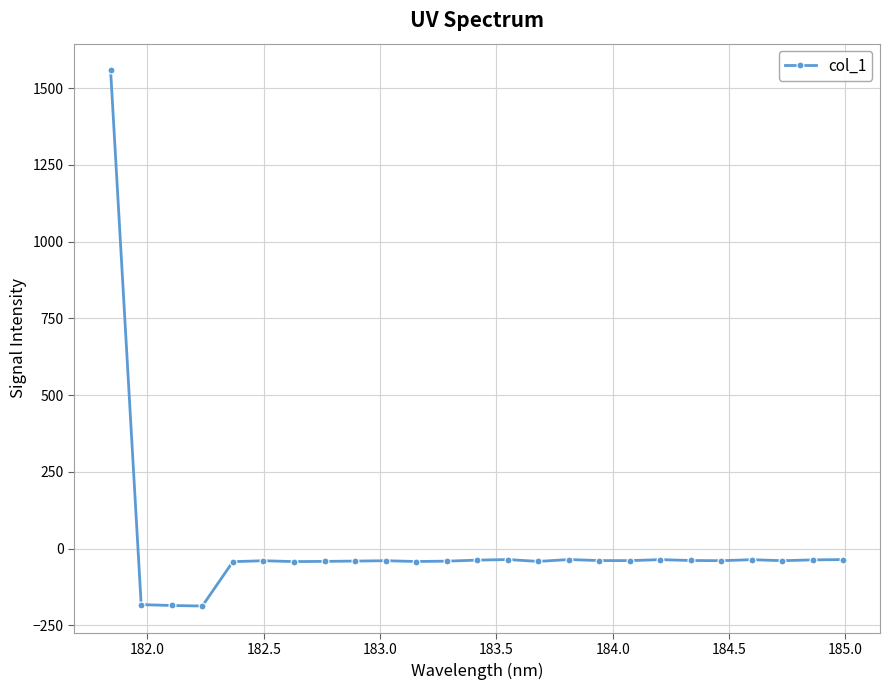

What is the minimum value shown in the chart?

-187.1